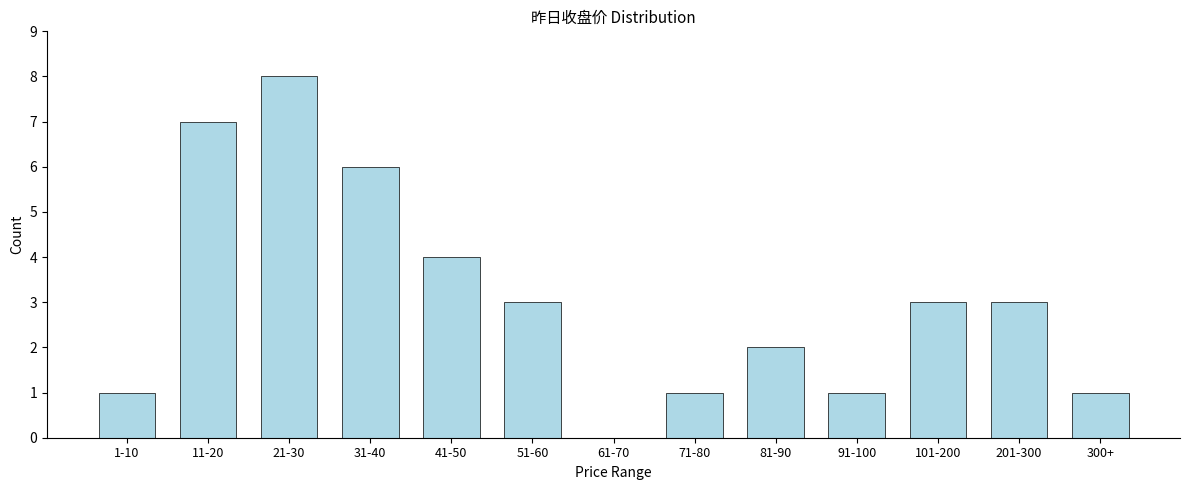

Reading right to left, list all the values displayed in this chart.

300+=1	201-300=3	101-200=3	91-100=1	81-90=2	71-80=1	61-70=0	51-60=3	41-50=4	31-40=6	21-30=8	11-20=7	1-10=1